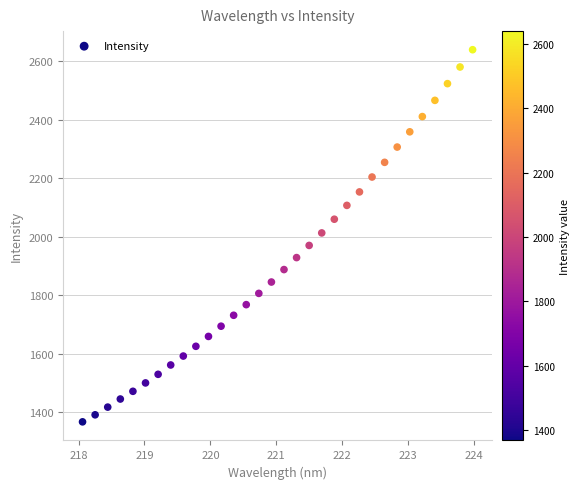

What is the range of X values (max minus min)?

5.9